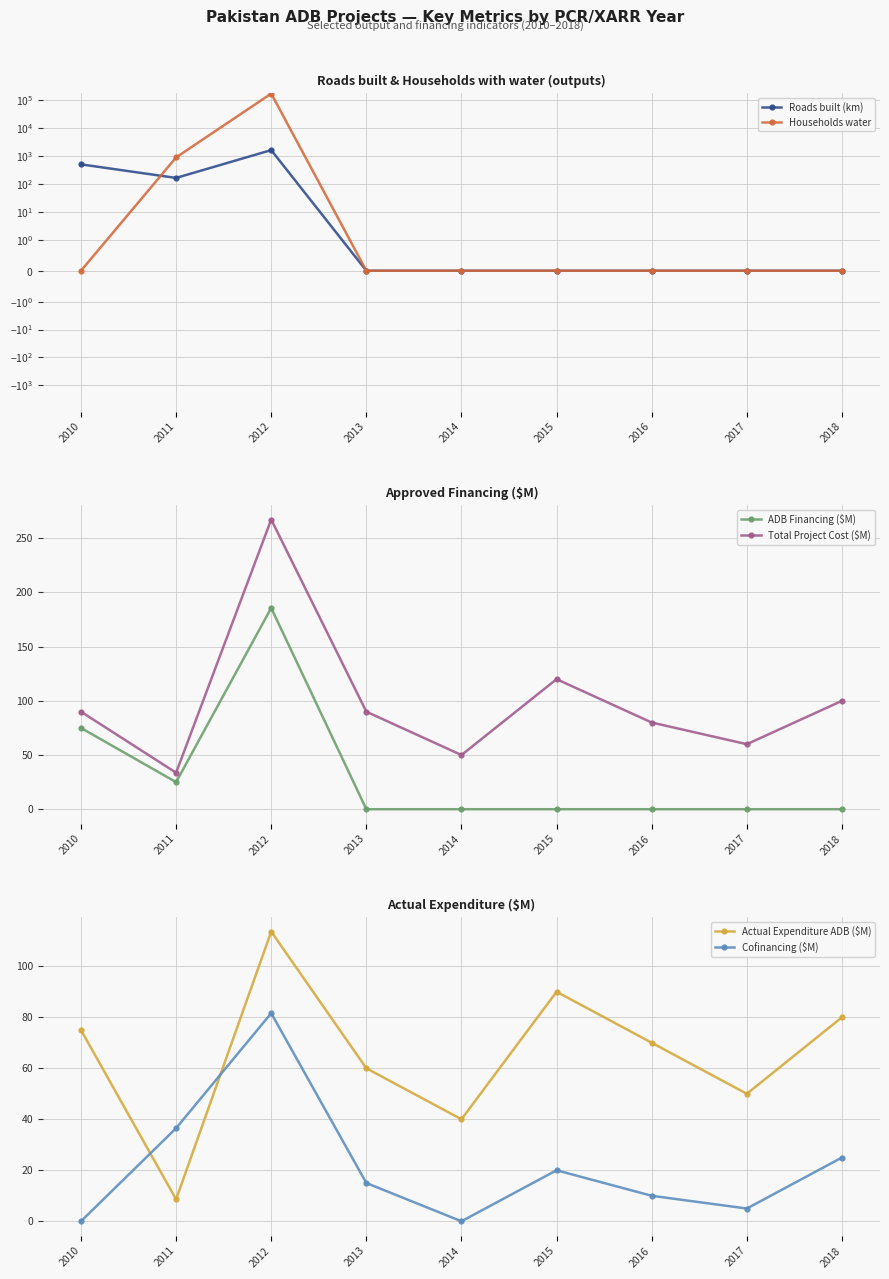

Rank the categories by Households water value from highest to lowest.

2012, 2011, 2010, 2013, 2014, 2015, 2016, 2017, 2018